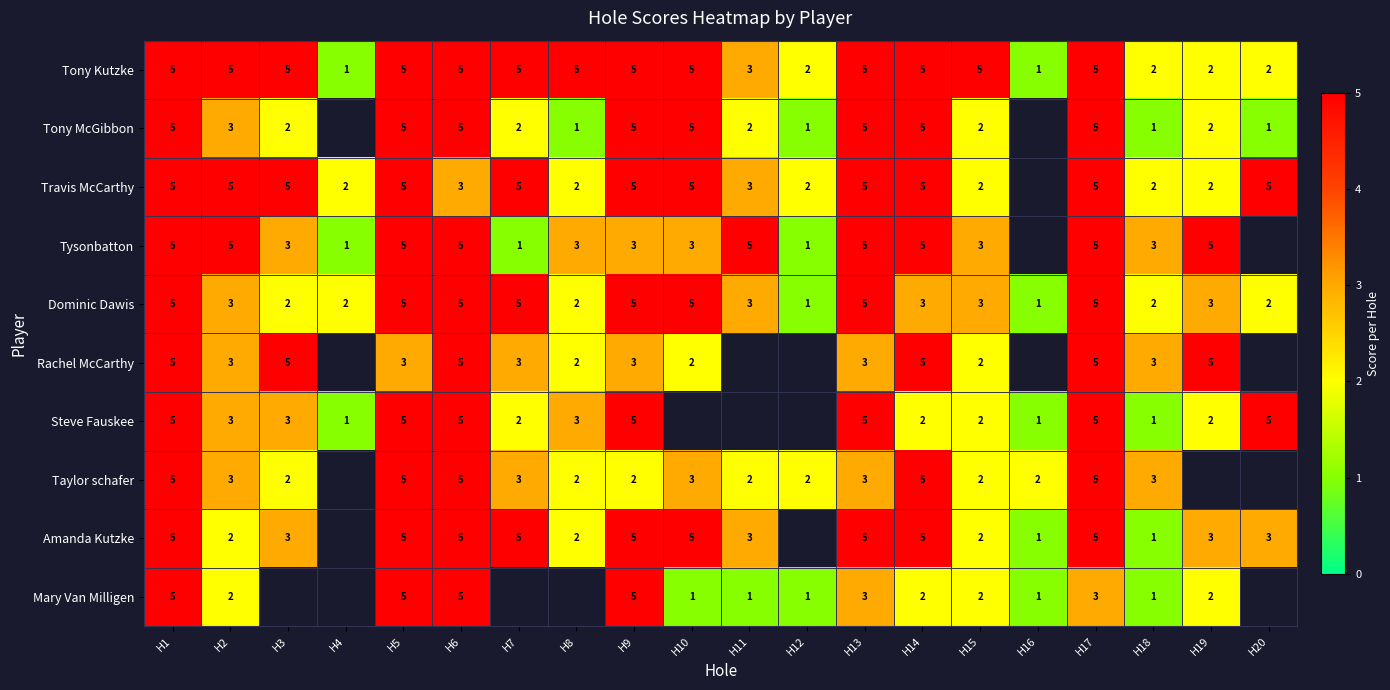

The Amanda Kutzke series shows 1 at H16. True or false?

True